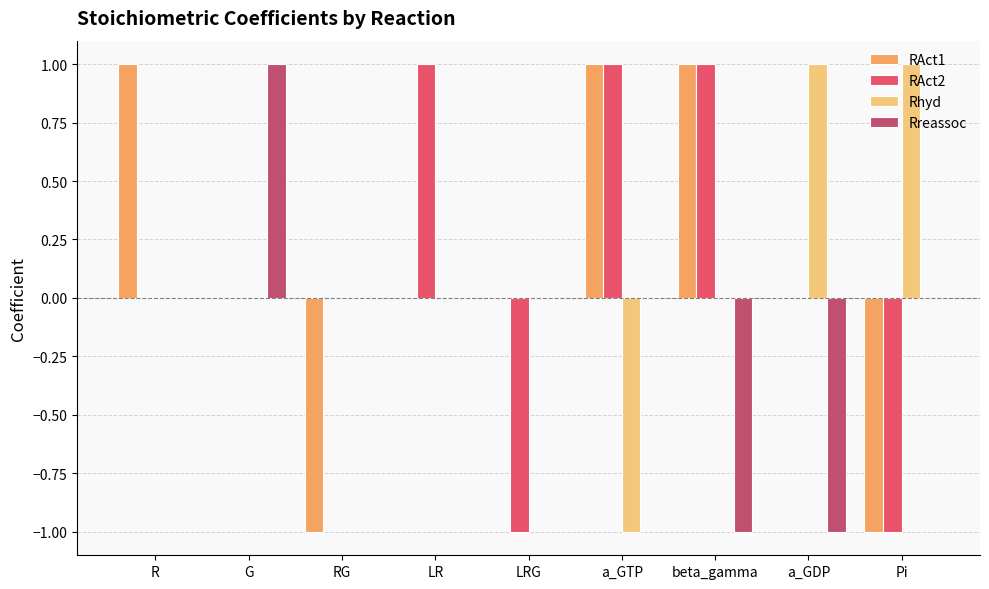

How many data points does each series have?

9